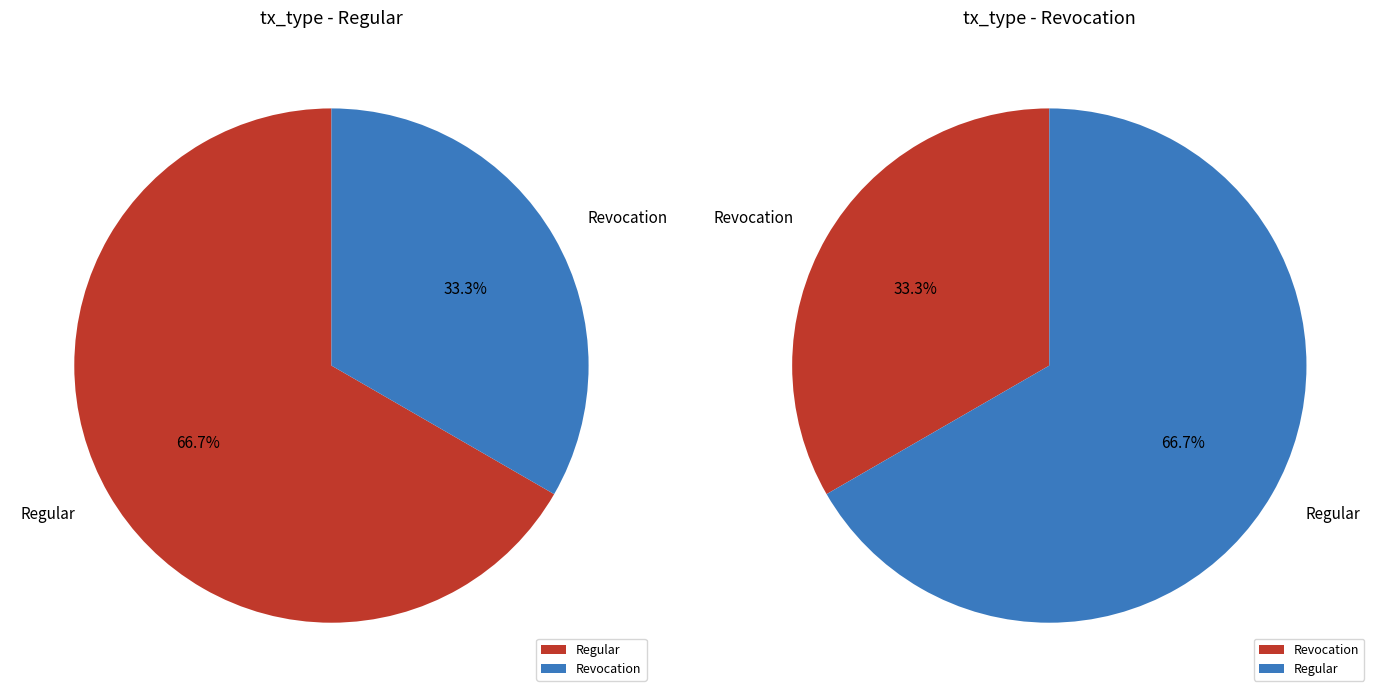

To the nearest percent, what is the average slice percentage?

50%